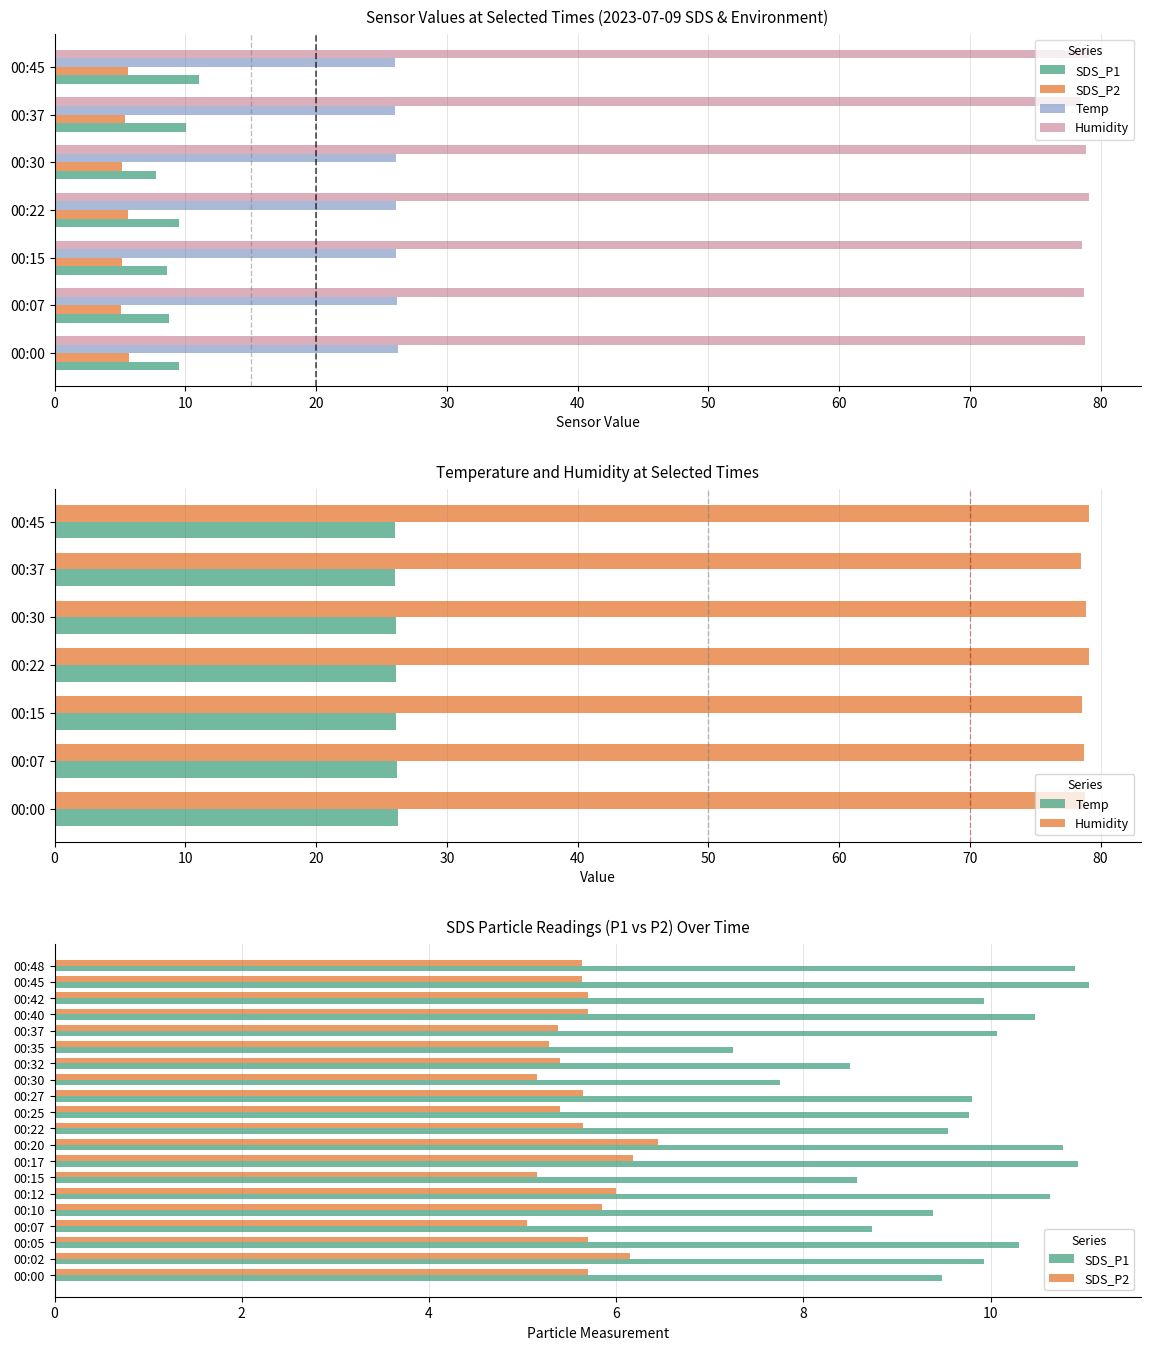

At which label is SDS_P2 closest to 5?

00:07